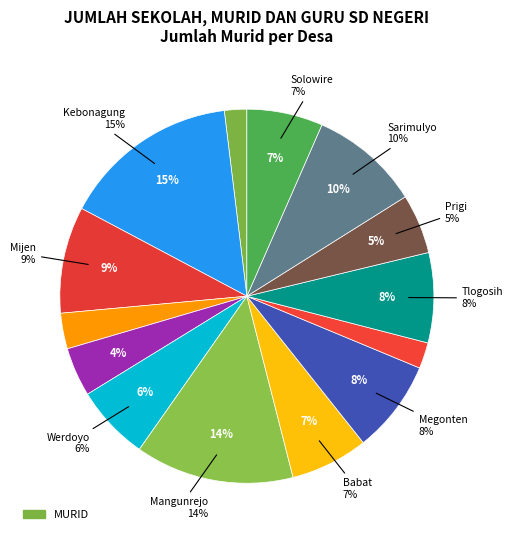

To the nearest percent, what is the difference between the largest and smallest slice percentages?

13%